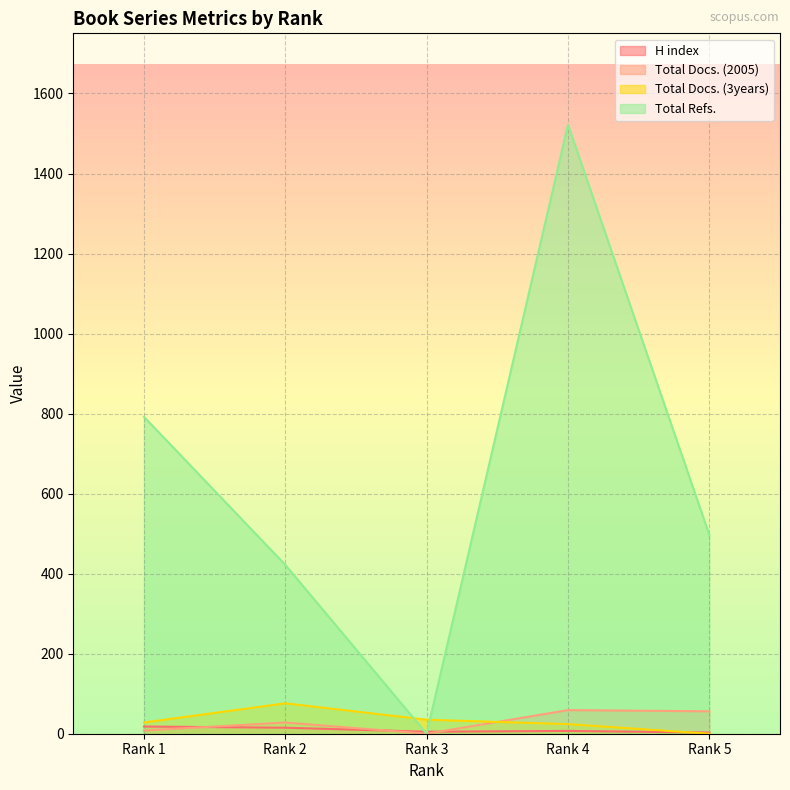

Is it true that Total Docs. (2005) equals 48 at Rank 2?

False